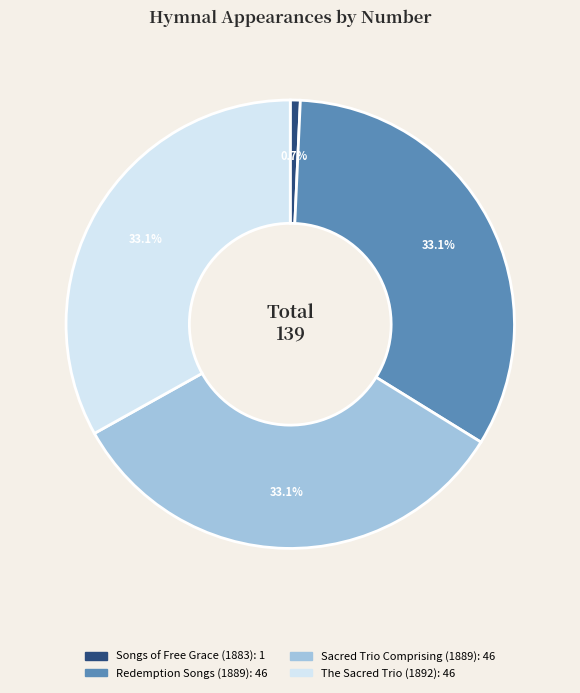

Is there any slice that represents more than half of the pie?

No